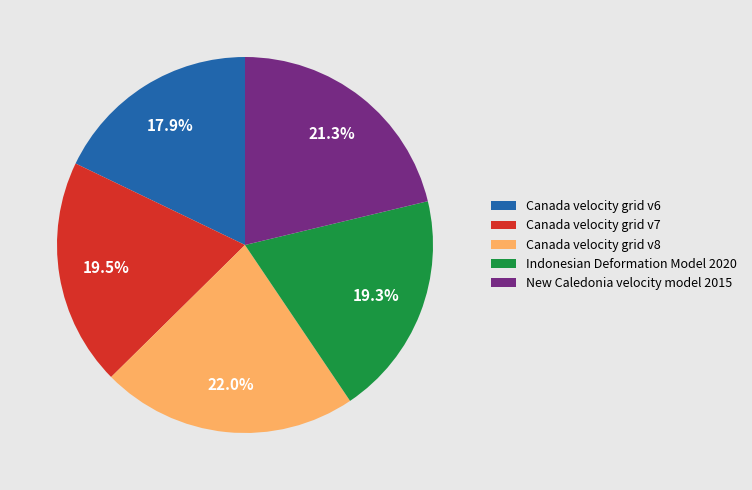

To the nearest percent, what is the difference between the New Caledonia velocity model 2015 and Canada velocity grid v7 slice percentages?

2%